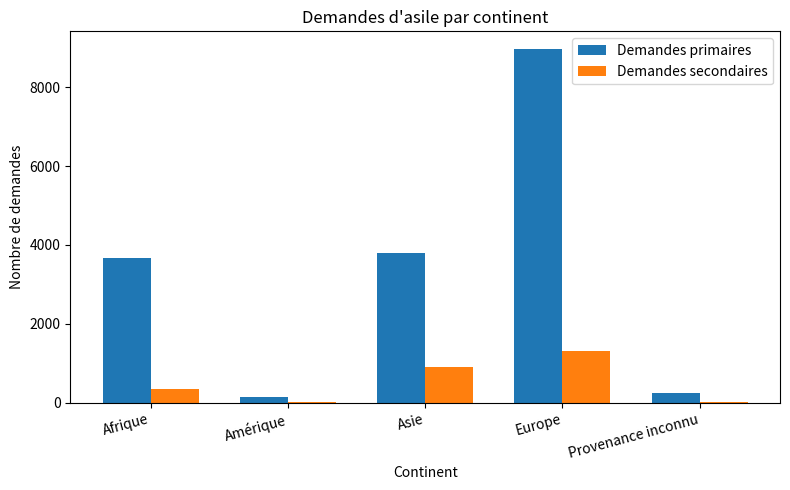

The value of Demandes primaires at Provenance inconnu is 251. True or false?

True